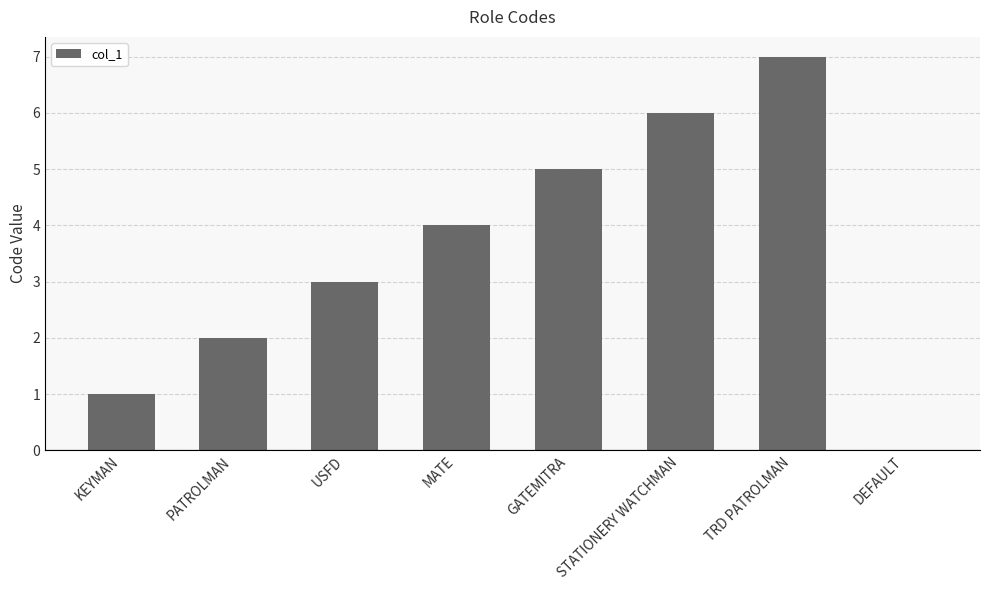

What is the average value?

4